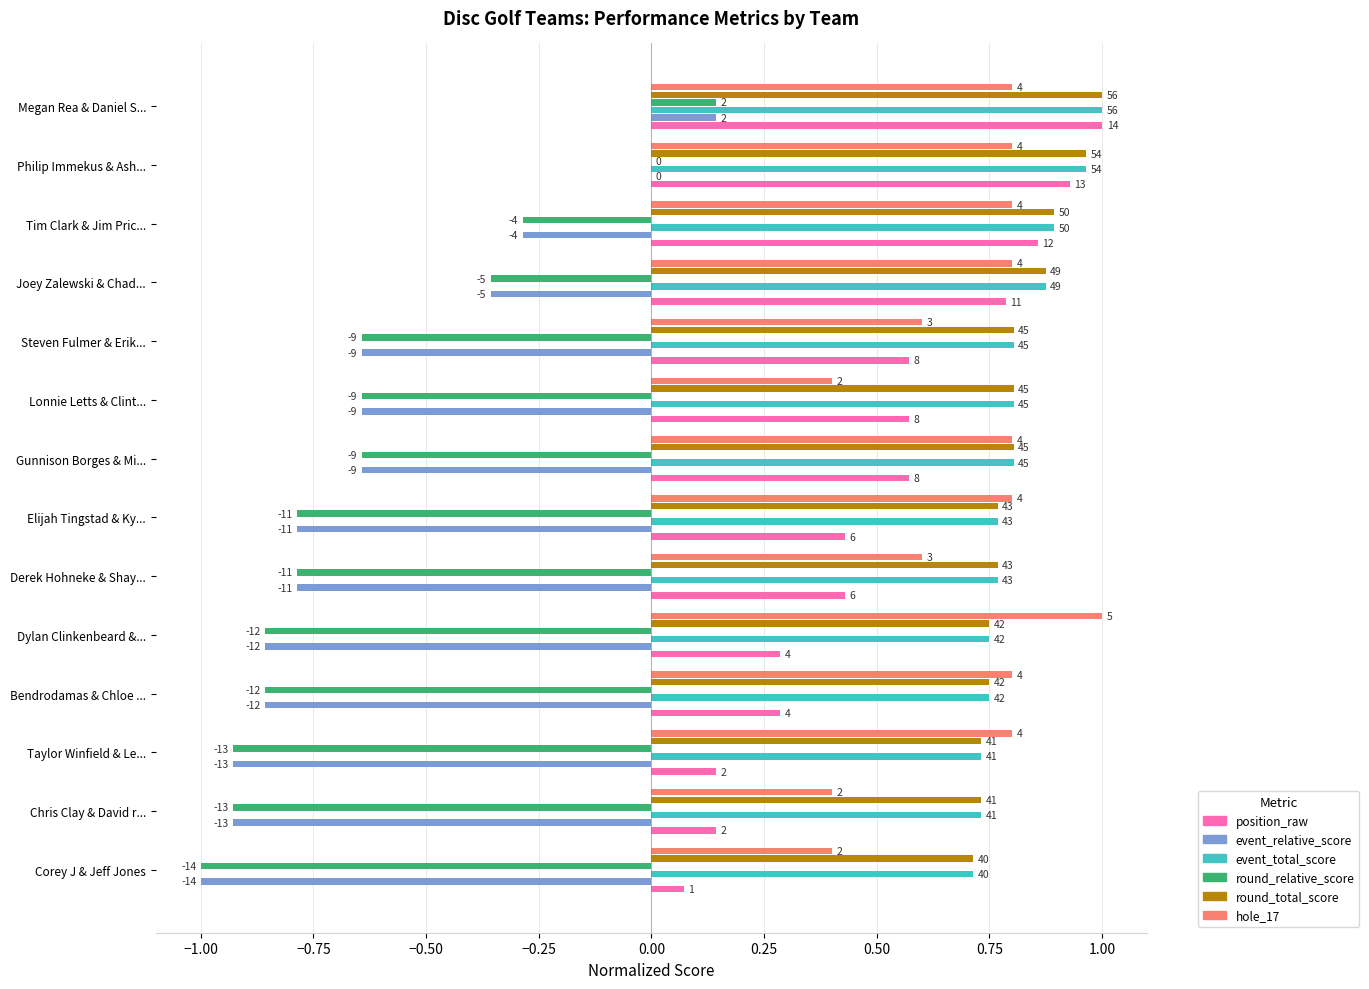

How many event_relative_score values are between 0 and 1?

2